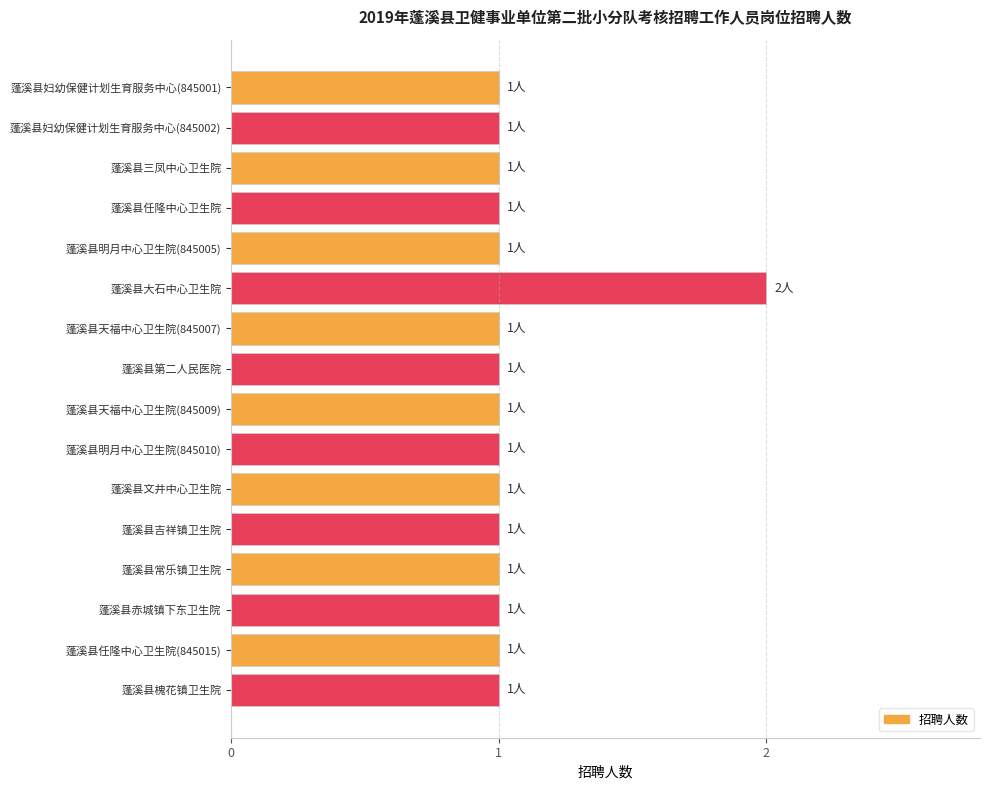

What position from the bottom is 蓬溪县三凤中心卫生院?

14